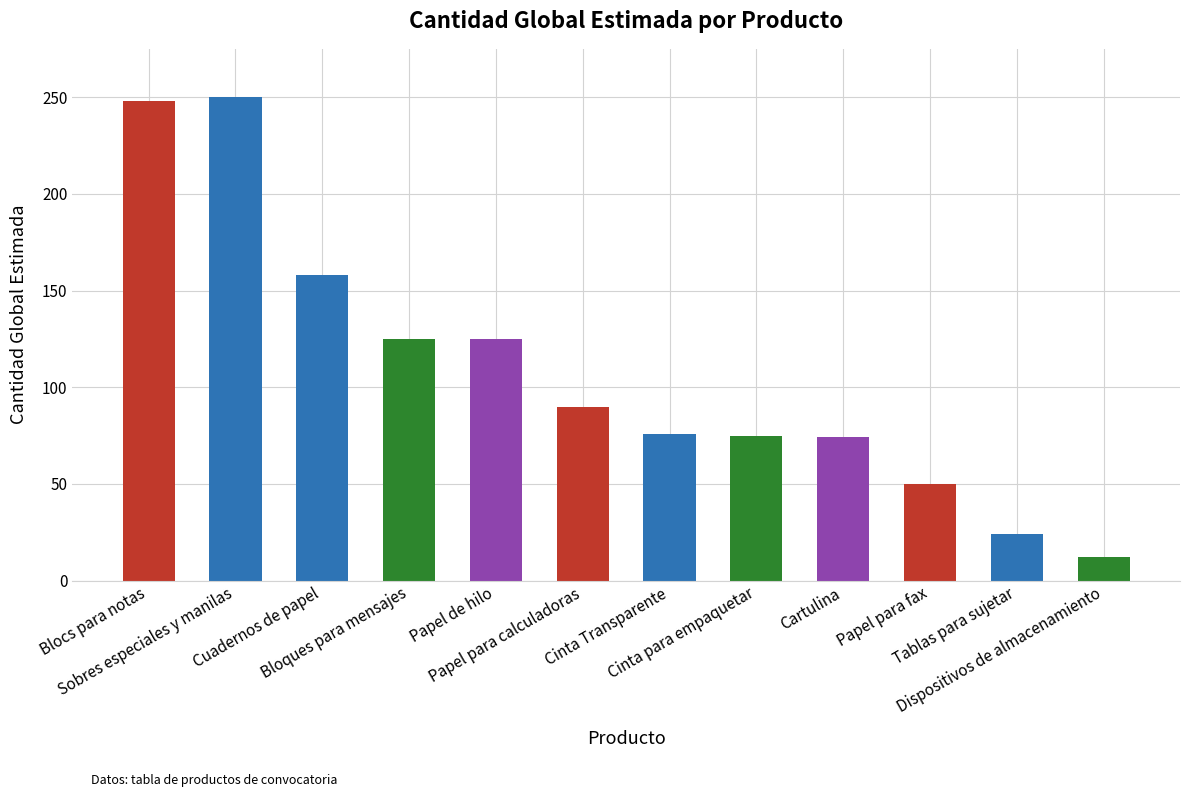

What is the difference between the values at Tablas para sujetar and Papel de hilo?

101